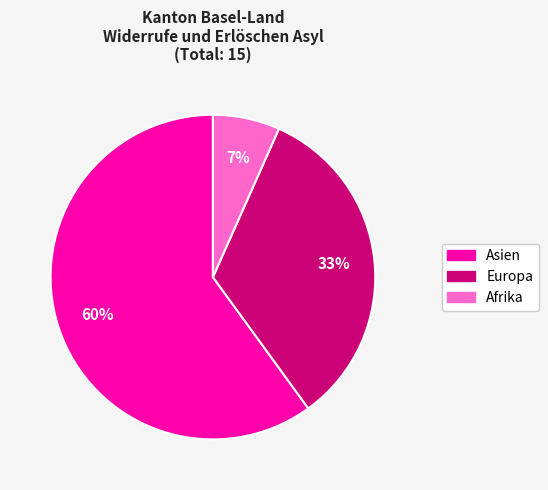

Is there a majority slice in this chart?

Yes